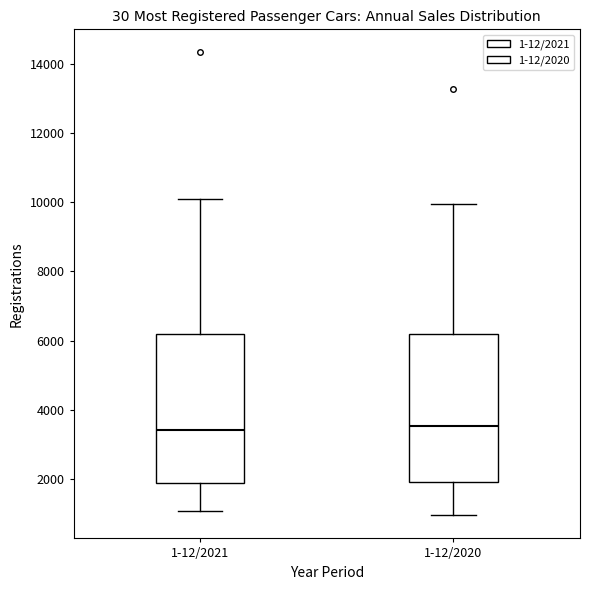

Reading left to right, transcribe this box plot: for each box, give where its median line is, the range the box spans, and where its two whiskers end, as read against the y-axis. The values are not printed on the chart, so give them approximately, as read against the axis.

1-12/2021: median 3400, box 1800 to 6200, whiskers 1000 to 10000
1-12/2020: median 3600, box 2000 to 6200, whiskers 1000 to 10000